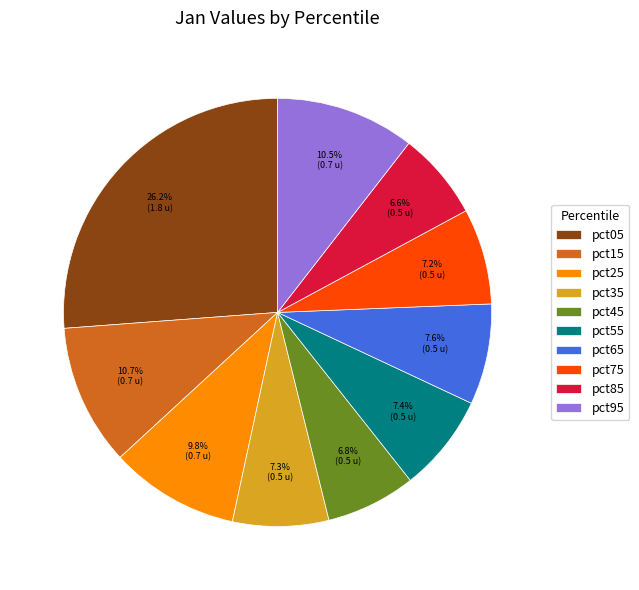

Which category has the biggest portion of the pie?

pct05